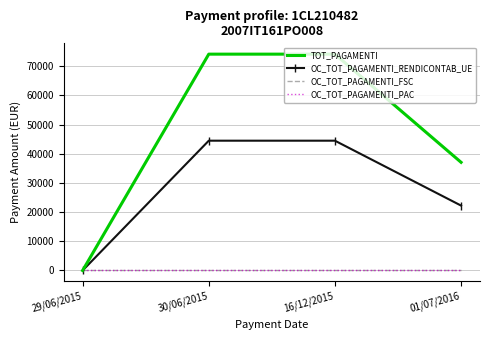

Reading right to left, transcribe all the data shown in this chart.

TOT_PAGAMENTI: 01/07/2016=37075.6	16/12/2015=74150.0	30/06/2015=74150.4	29/06/2015=0.0
OC_TOT_PAGAMENTI_RENDICONTAB_UE: 01/07/2016=22245.0	16/12/2015=44490.0	30/06/2015=44490.0	29/06/2015=0.0
OC_TOT_PAGAMENTI_FSC: 01/07/2016=0.0	16/12/2015=0.0	30/06/2015=0.0	29/06/2015=0.0
OC_TOT_PAGAMENTI_PAC: 01/07/2016=0.0	16/12/2015=0.0	30/06/2015=0.0	29/06/2015=0.0